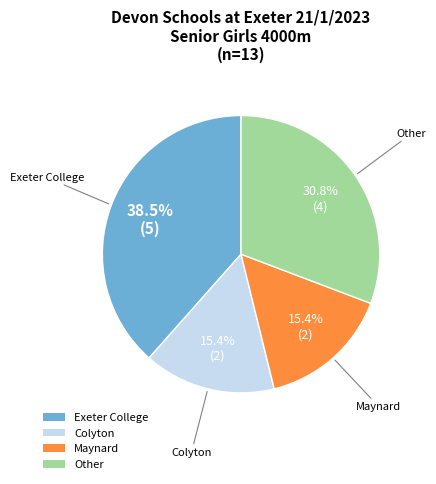

Which slice is the largest?

Exeter College